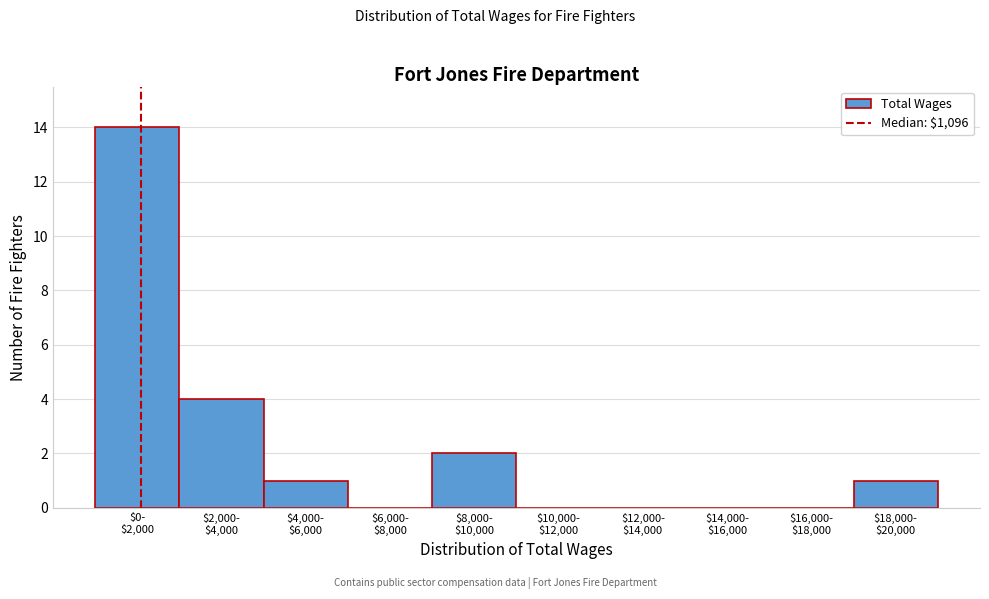

What is the sum of all values?

22